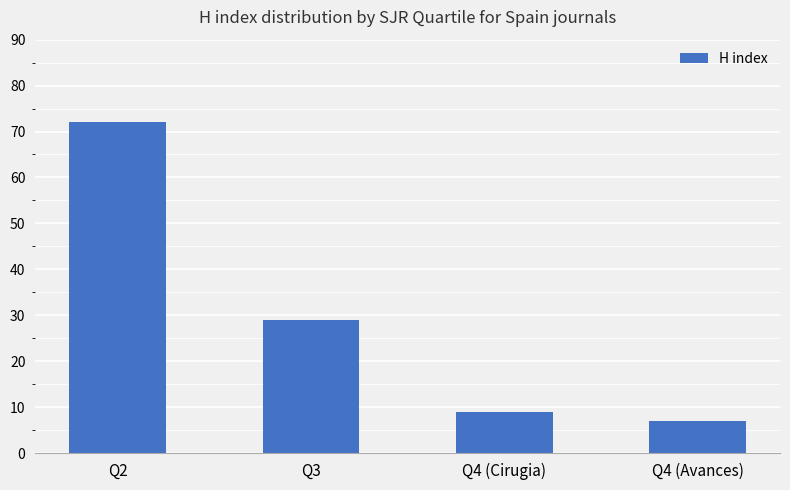

Is it true that the value at Q3 is 29?

True